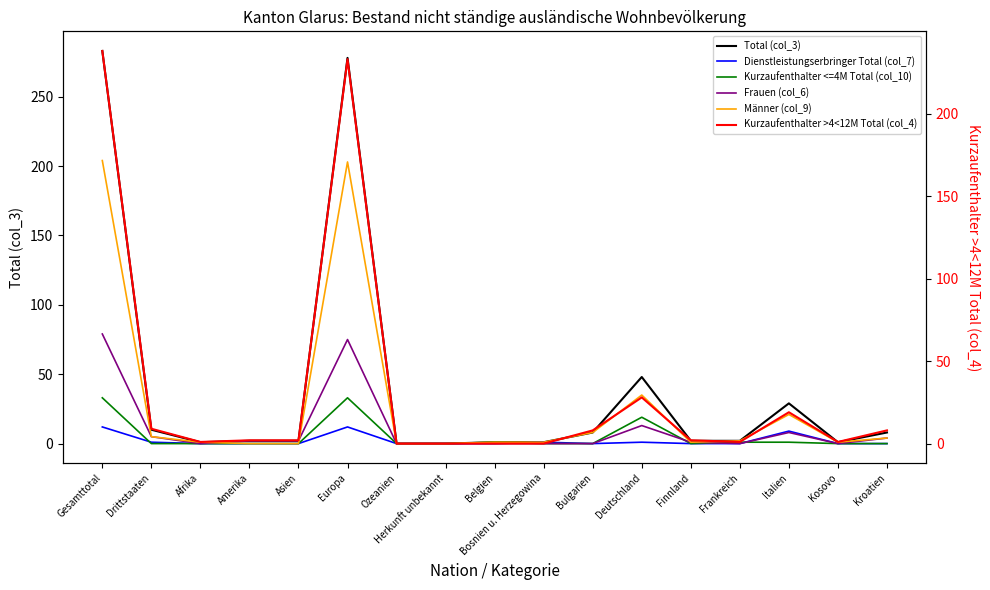

Does the chart have visible grid lines?

No